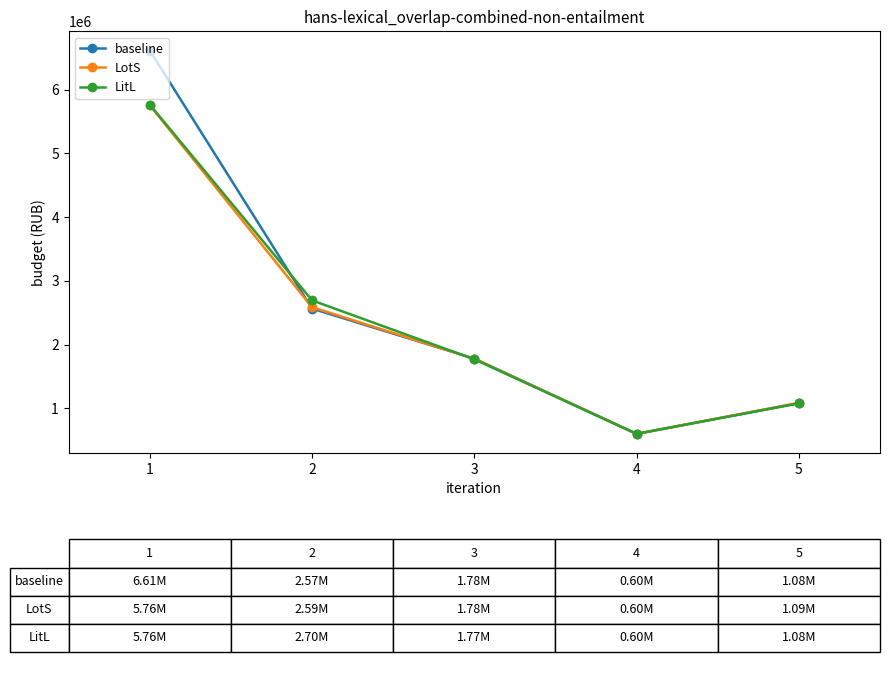

What is the value of the baseline point at the 2nd from the left?

2565776.0